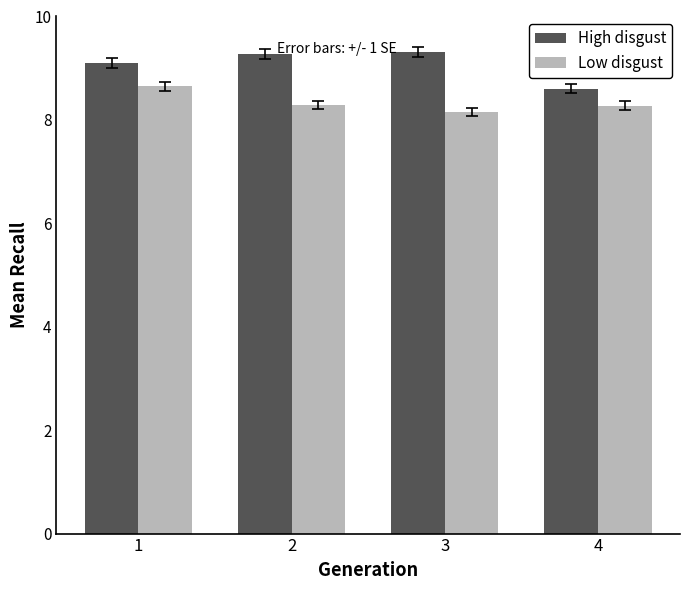

What is the approximate value of Low disgust at 2?

8.3